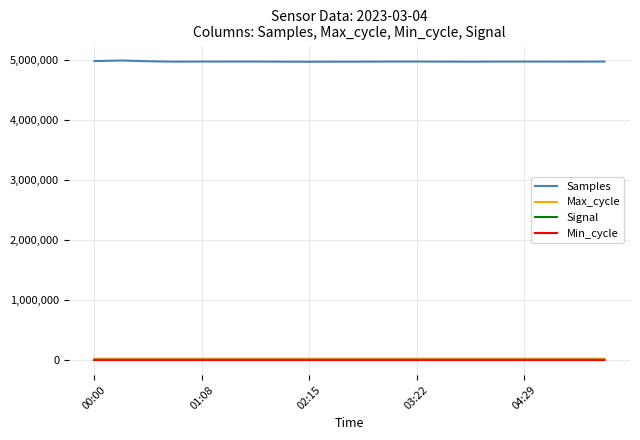

What is the maximum value shown in the chart?

4998398